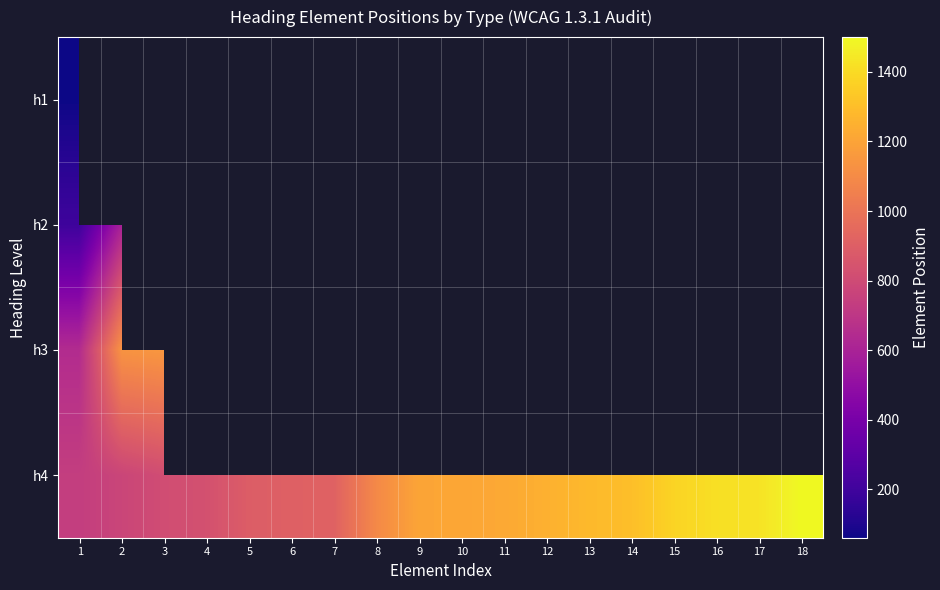

What is the greatest value displayed?

1500.0